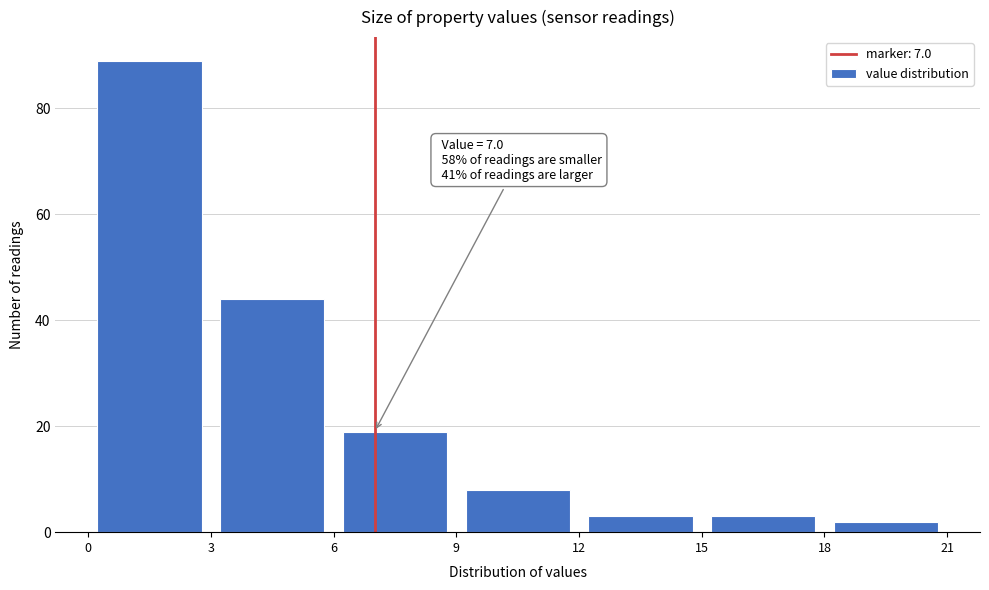

Which range on the x-axis has the tallest bar?

0 to 3